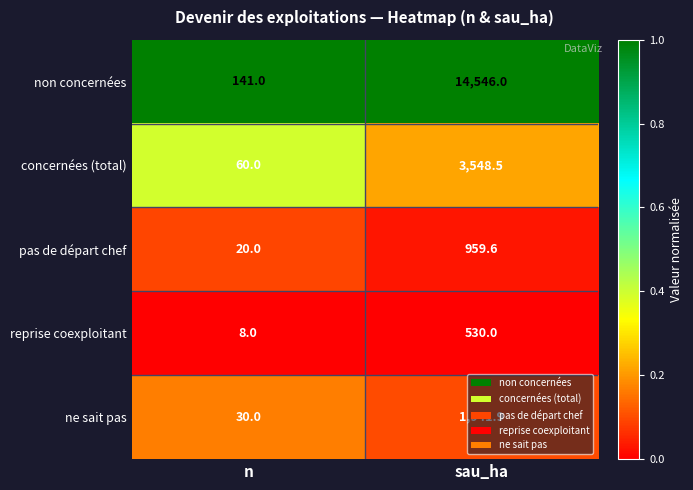

Between n and sau_ha, which series saw the biggest shift?

non concernées